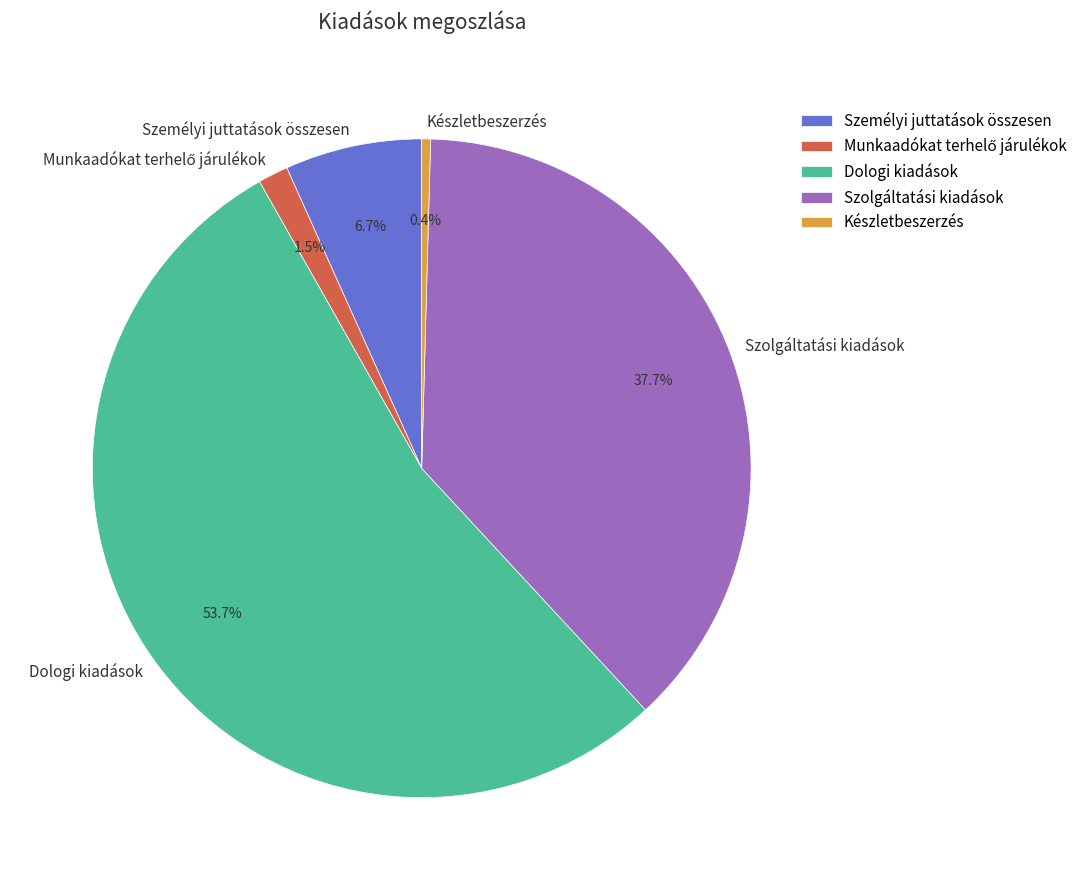

The Személyi juttatások összesen slice represents 7% of the pie. True or false?

True